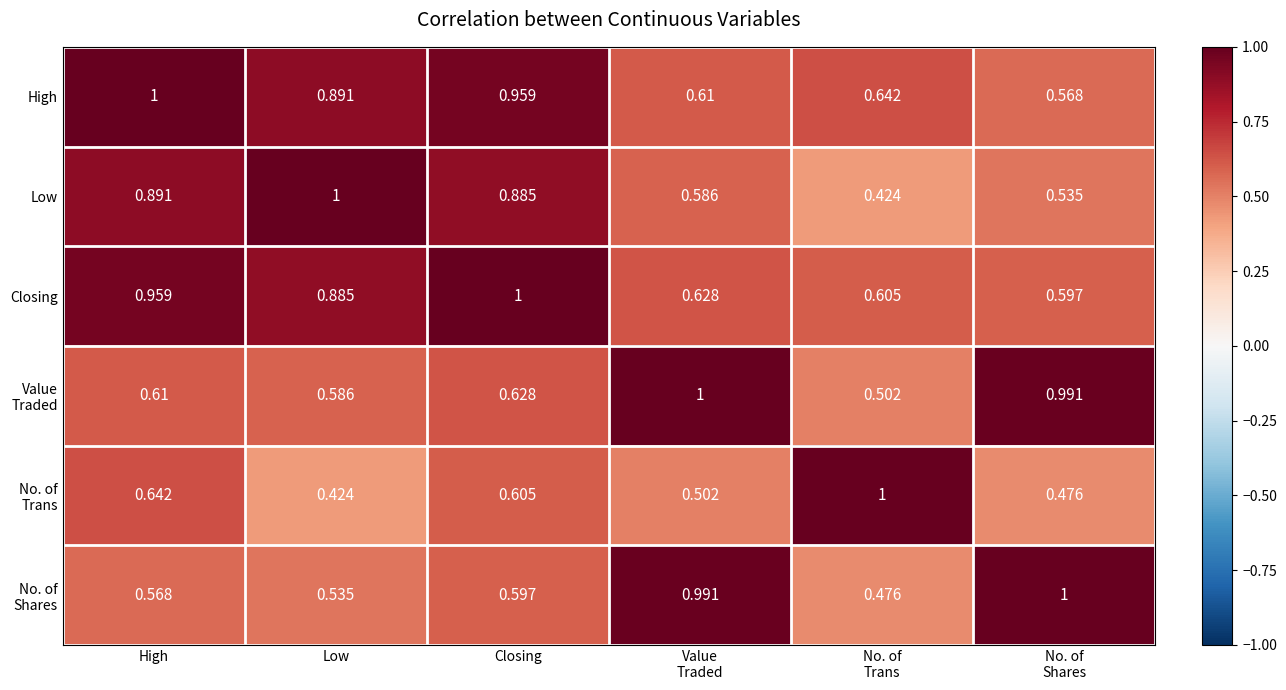

At which label does High reach its peak?

High